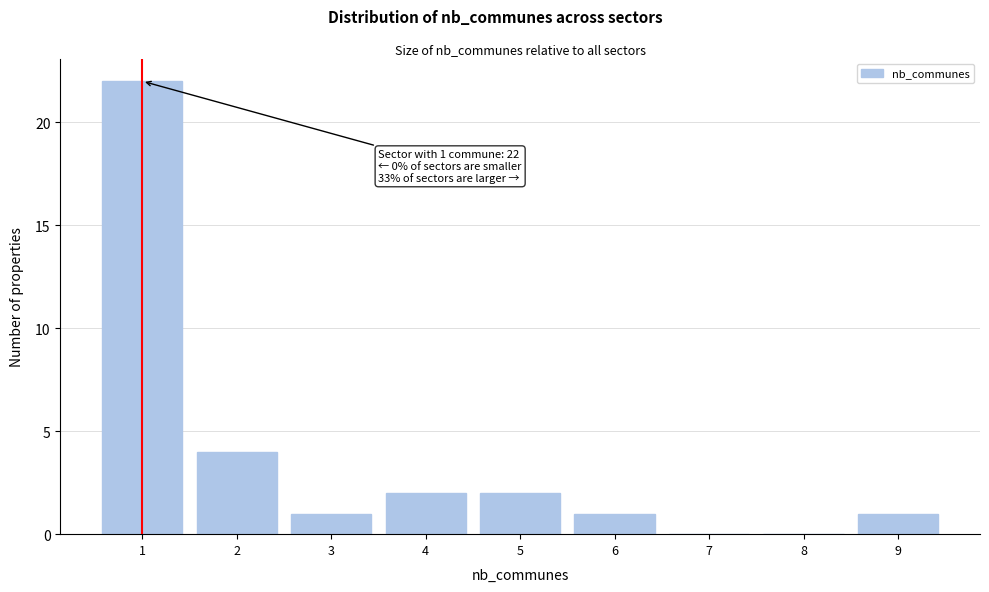

Over which range of the x-axis is the bar tallest?

0.5 to 1.5